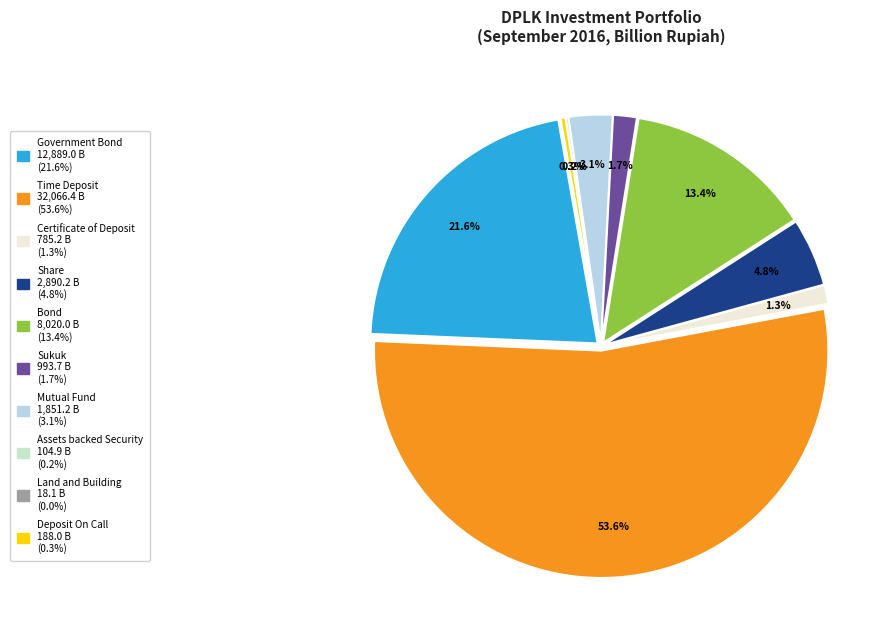

What is the change in value from Time Deposit to Share?

-29176.2